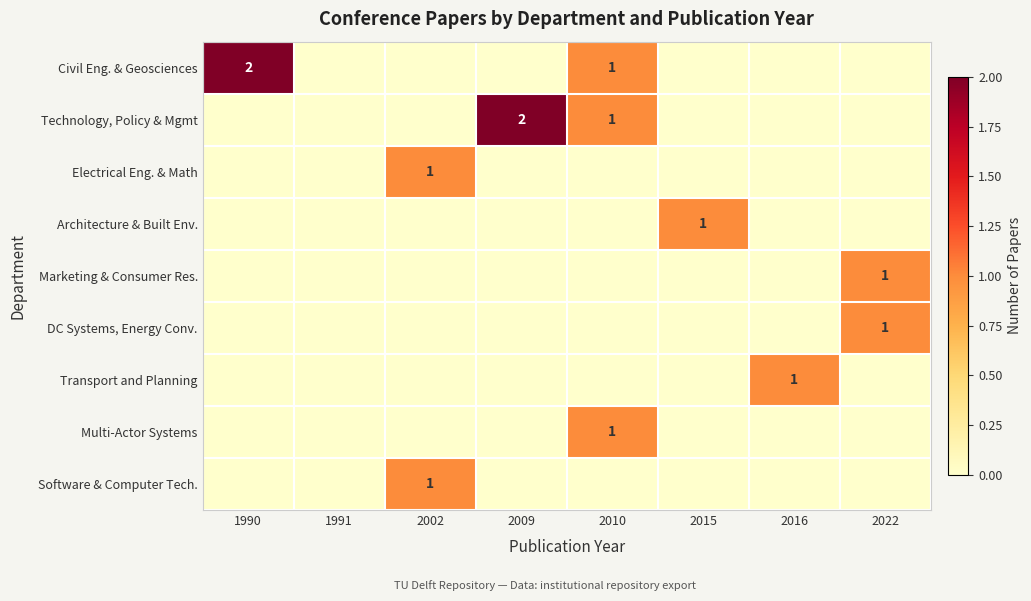

Is it true that Technology, Policy & Mgmt equals 3 at 2009?

False